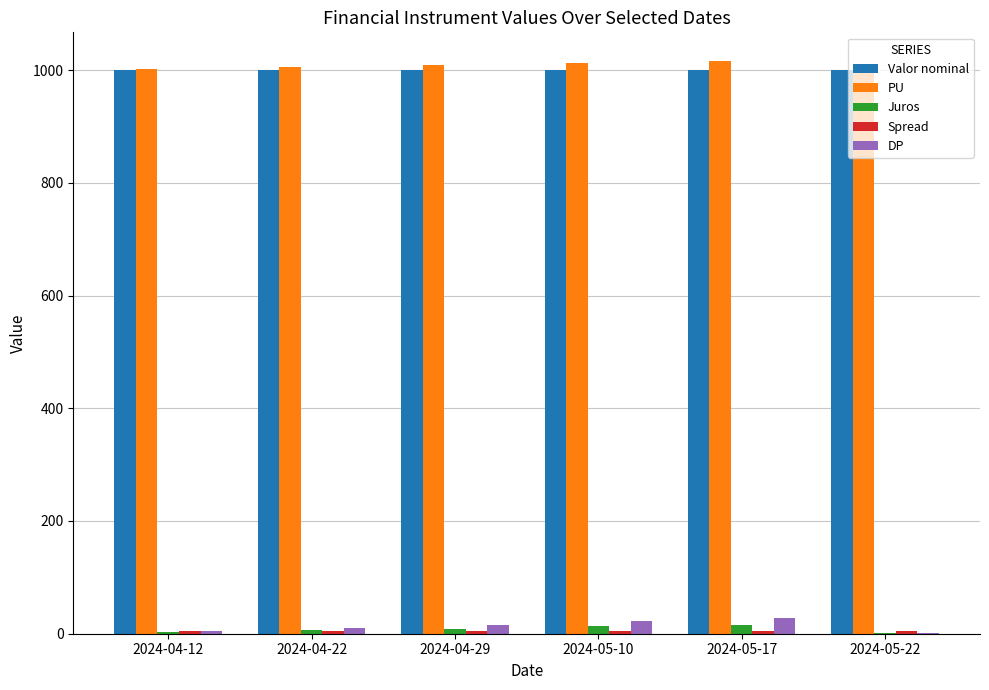

The value of PU at 2024-05-10 is 679.2. True or false?

False